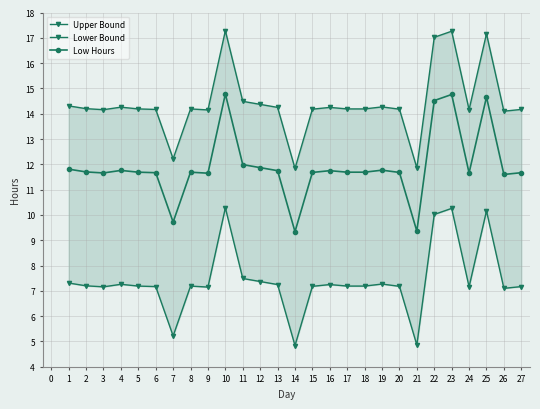

What is the minimum value for Low Hours?

9.3